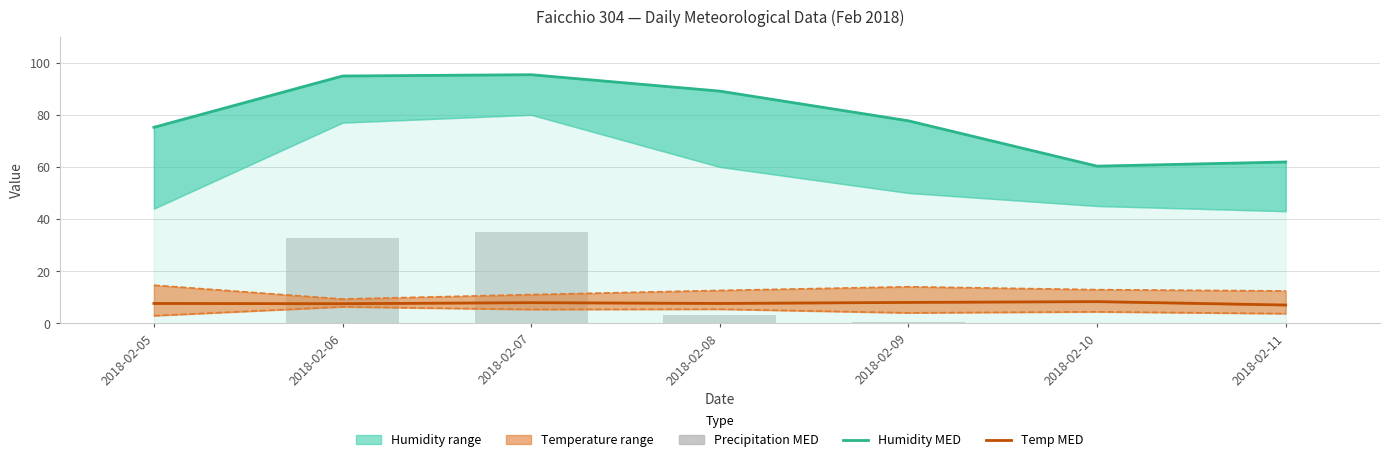

What is the value of the Precipitation MED bar at the 3rd from the left?

35.0